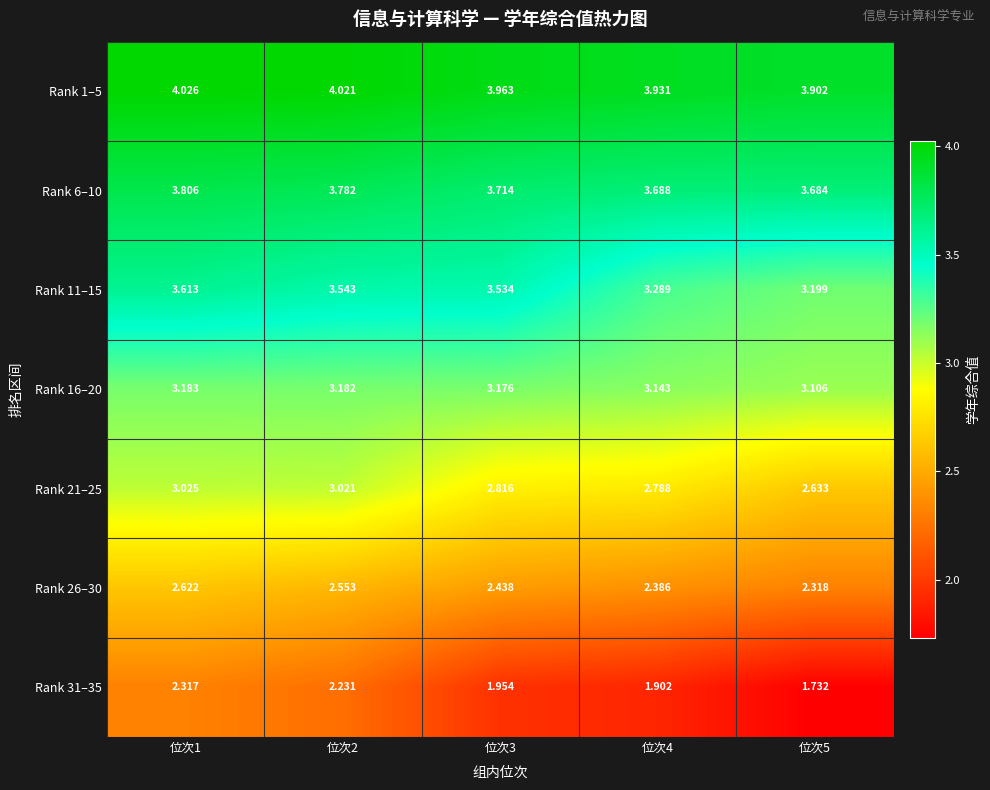

At 位次3, list the series in order from largest to smallest.

Rank 1–5, Rank 6–10, Rank 11–15, Rank 16–20, Rank 21–25, Rank 26–30, Rank 31–35